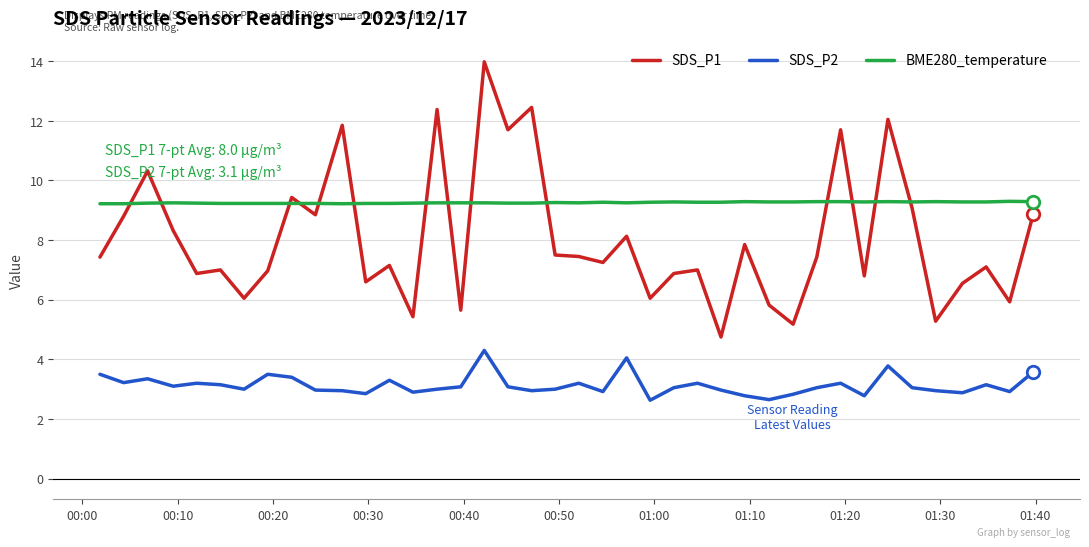

List the series in order of their peak value, highest first.

SDS_P1, BME280_temperature, SDS_P2